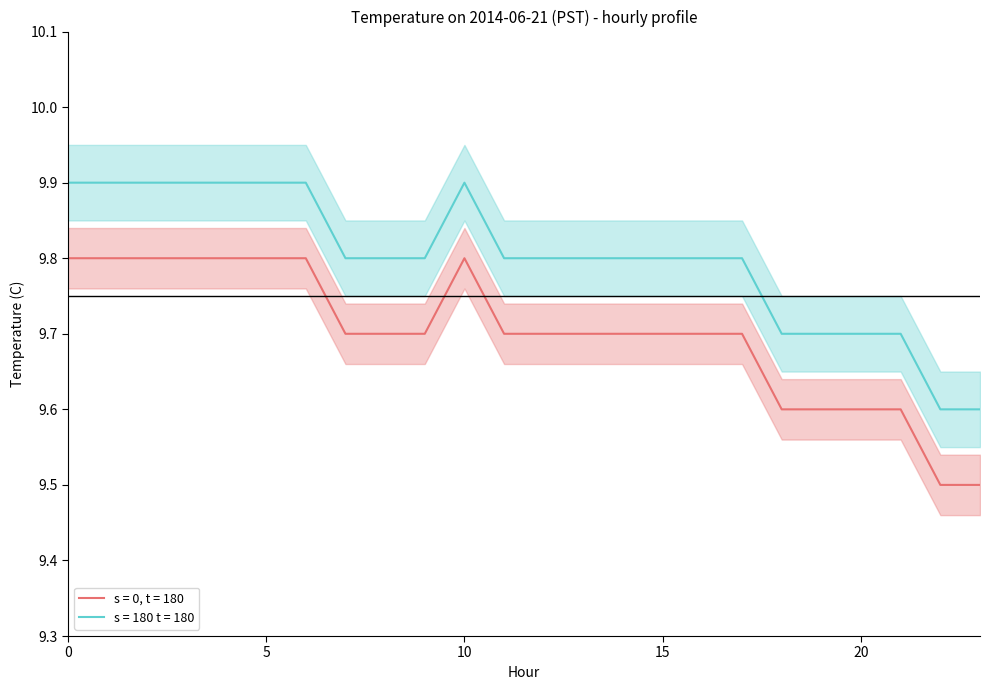

Does the chart display data point markers on the line(s)?

No